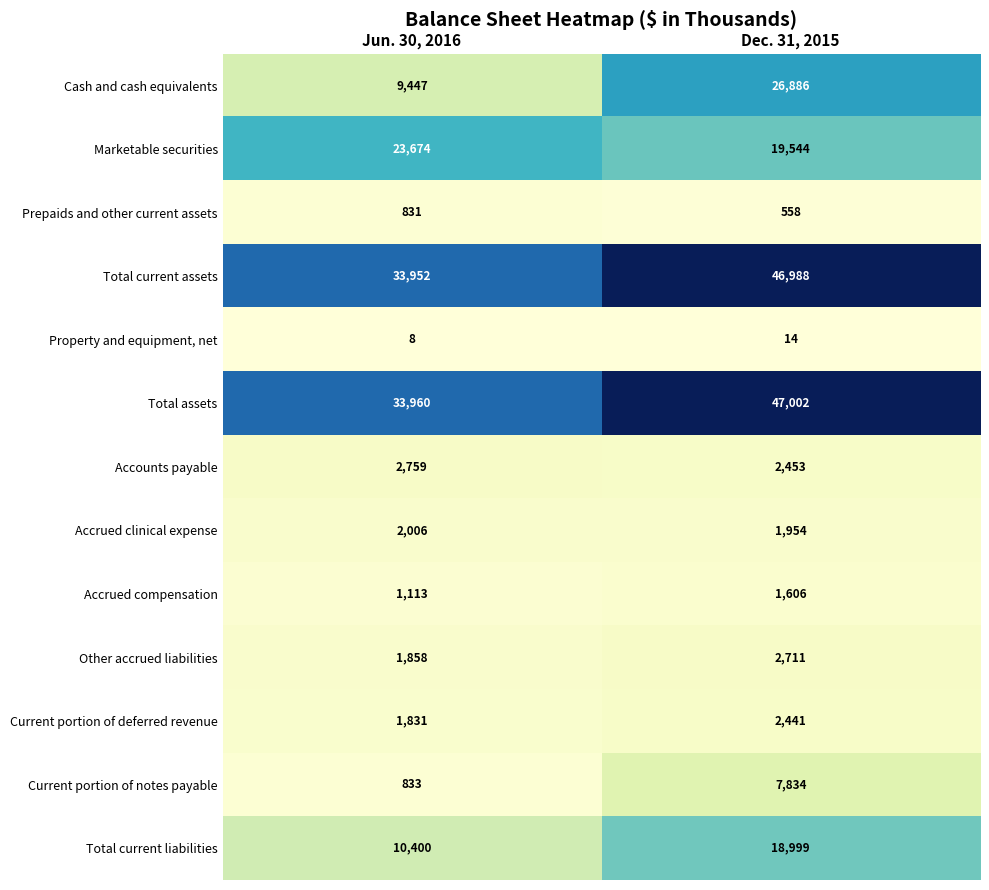

What is the total value across all series at Dec. 31, 2015?

178990